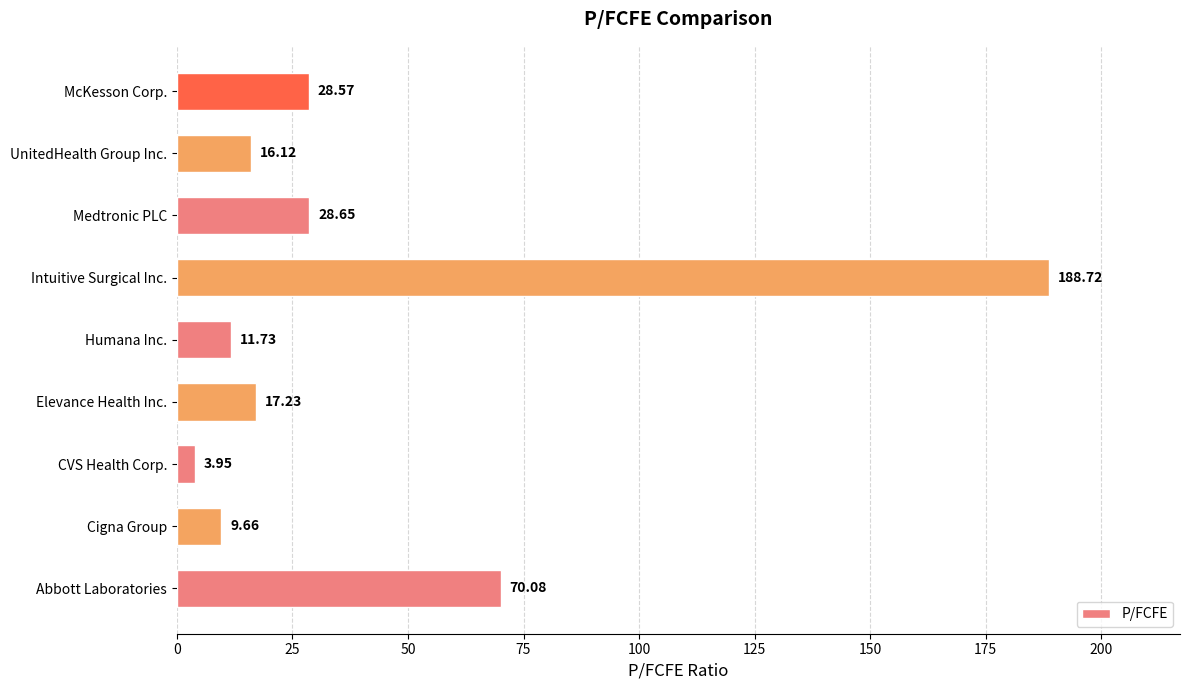

What is the difference between the maximum and minimum values?

184.8